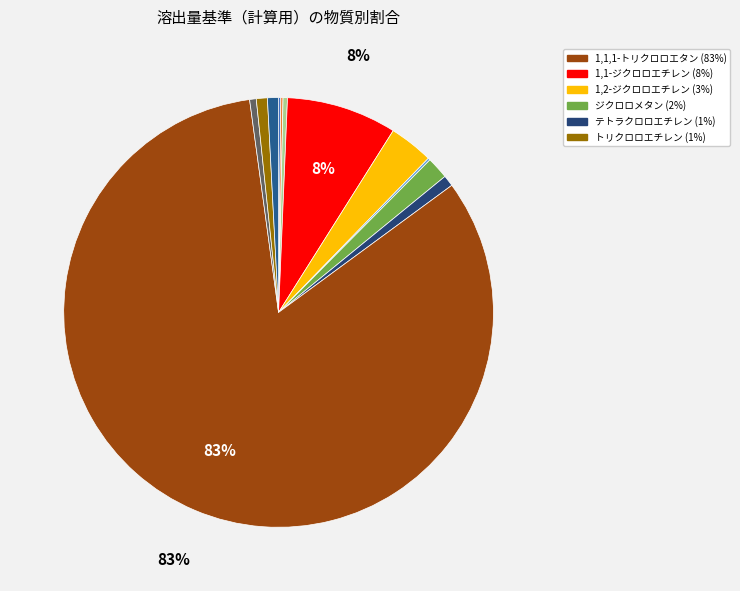

Which slice represents more than half of the pie?

1,1,1-トリクロロエタン